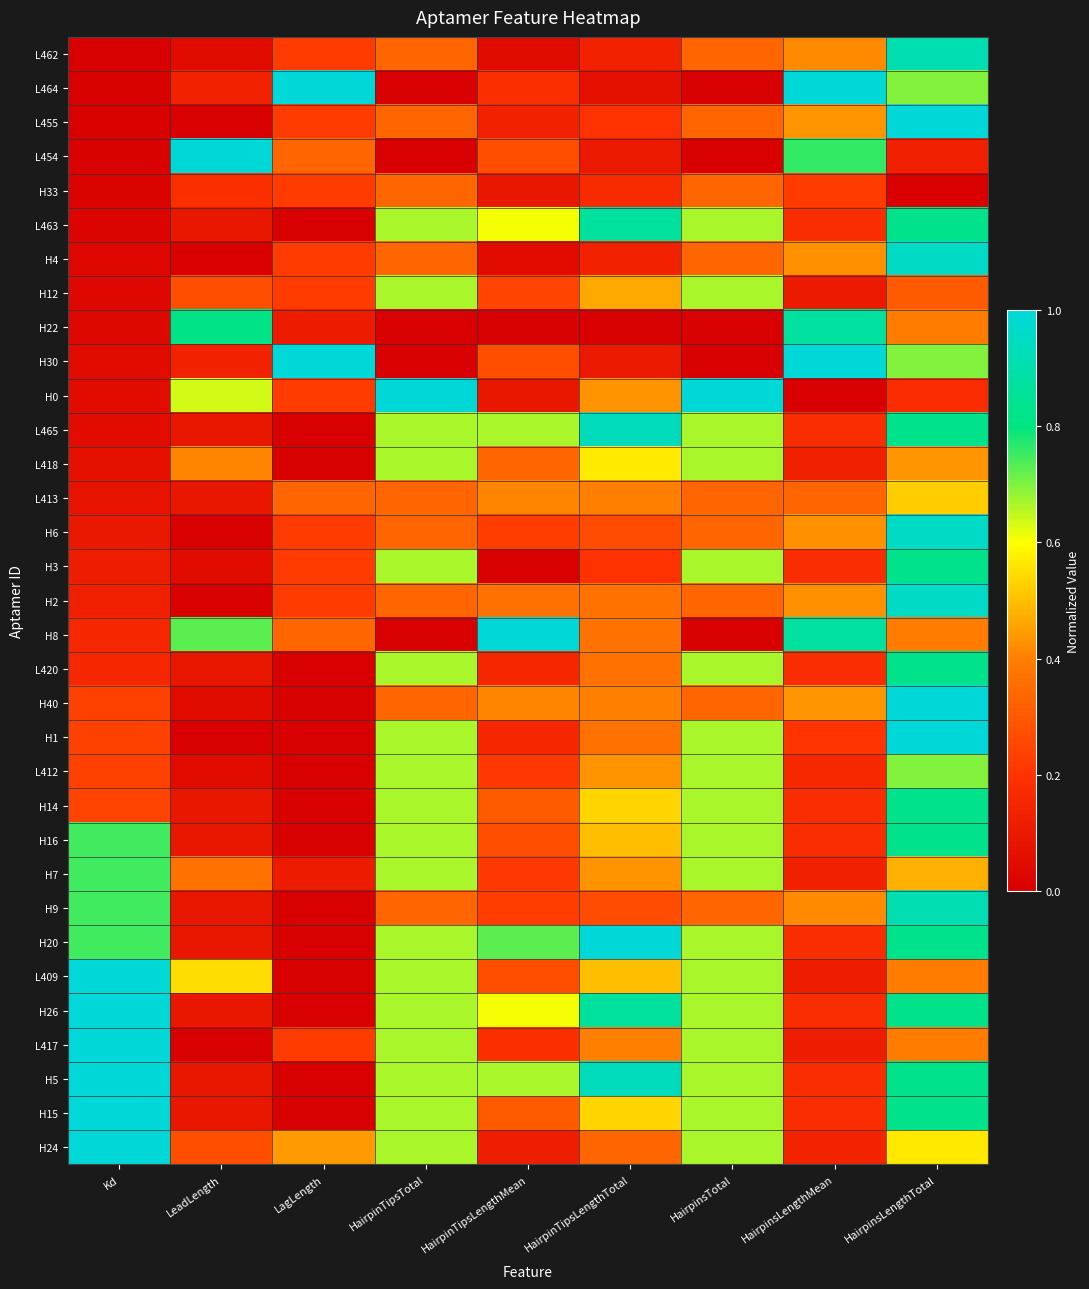

At which category is the sum across all series the highest?

HairpinsLengthTotal